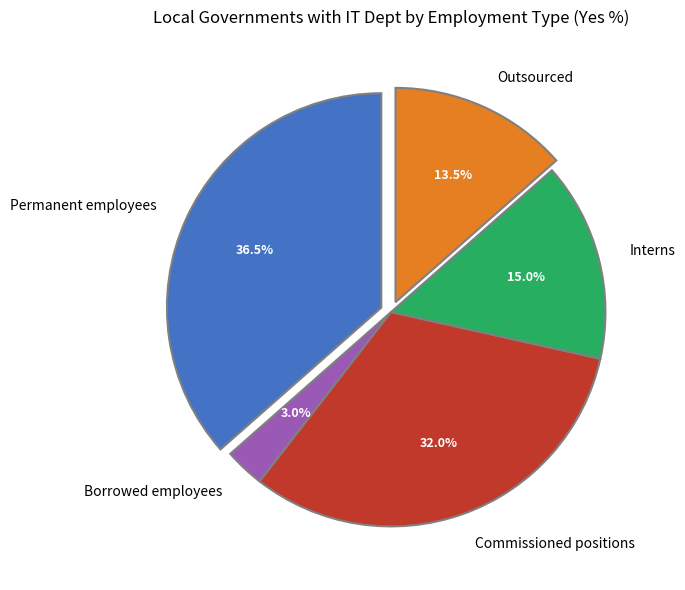

Which slice is the smallest?

Borrowed employees